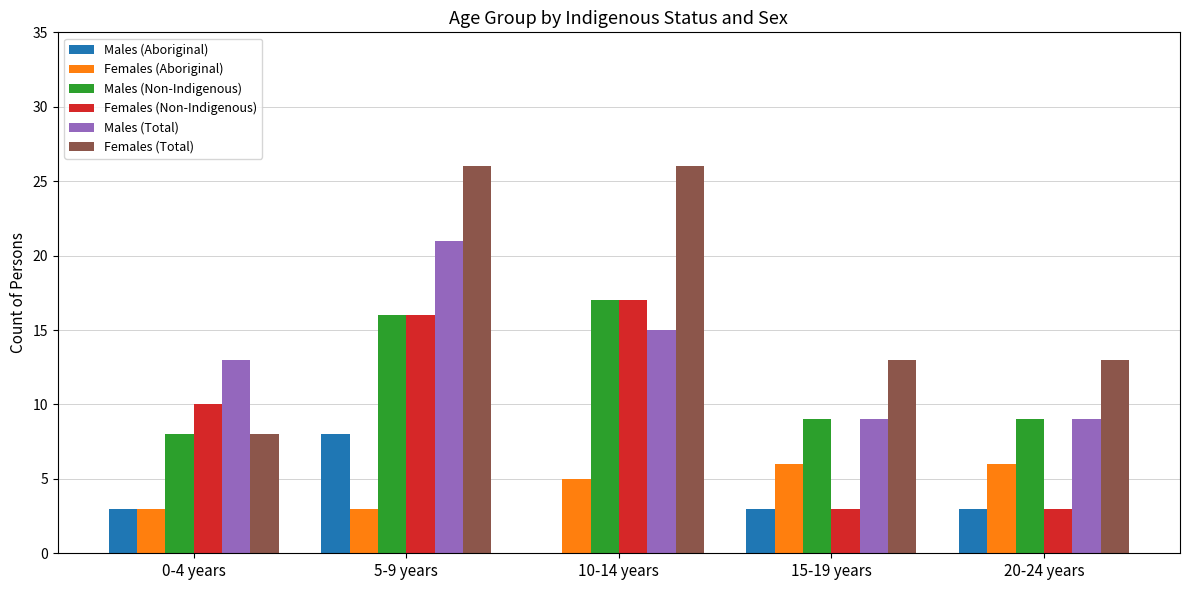

Is it true that Males (Total) equals 25 at 10-14 years?

False